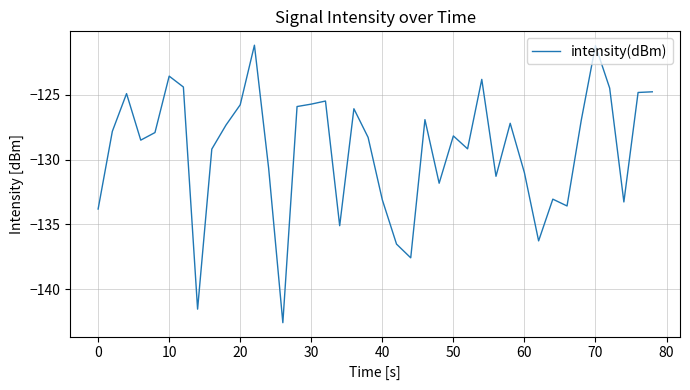

What is the maximum value shown in the chart?

-121.2